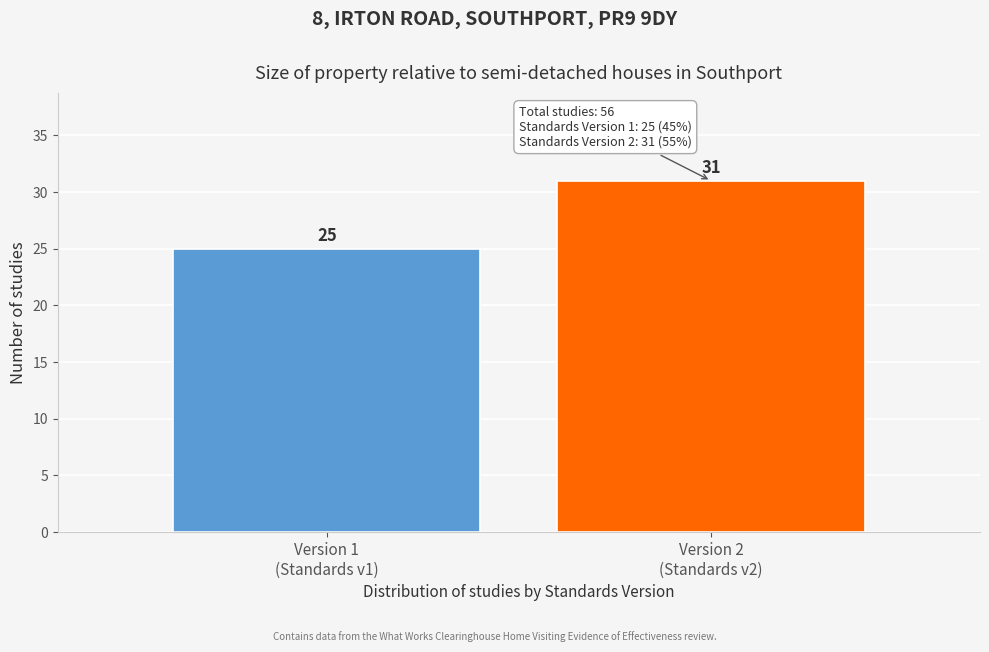

Reading left to right, what are all the values shown in this chart?

25	31